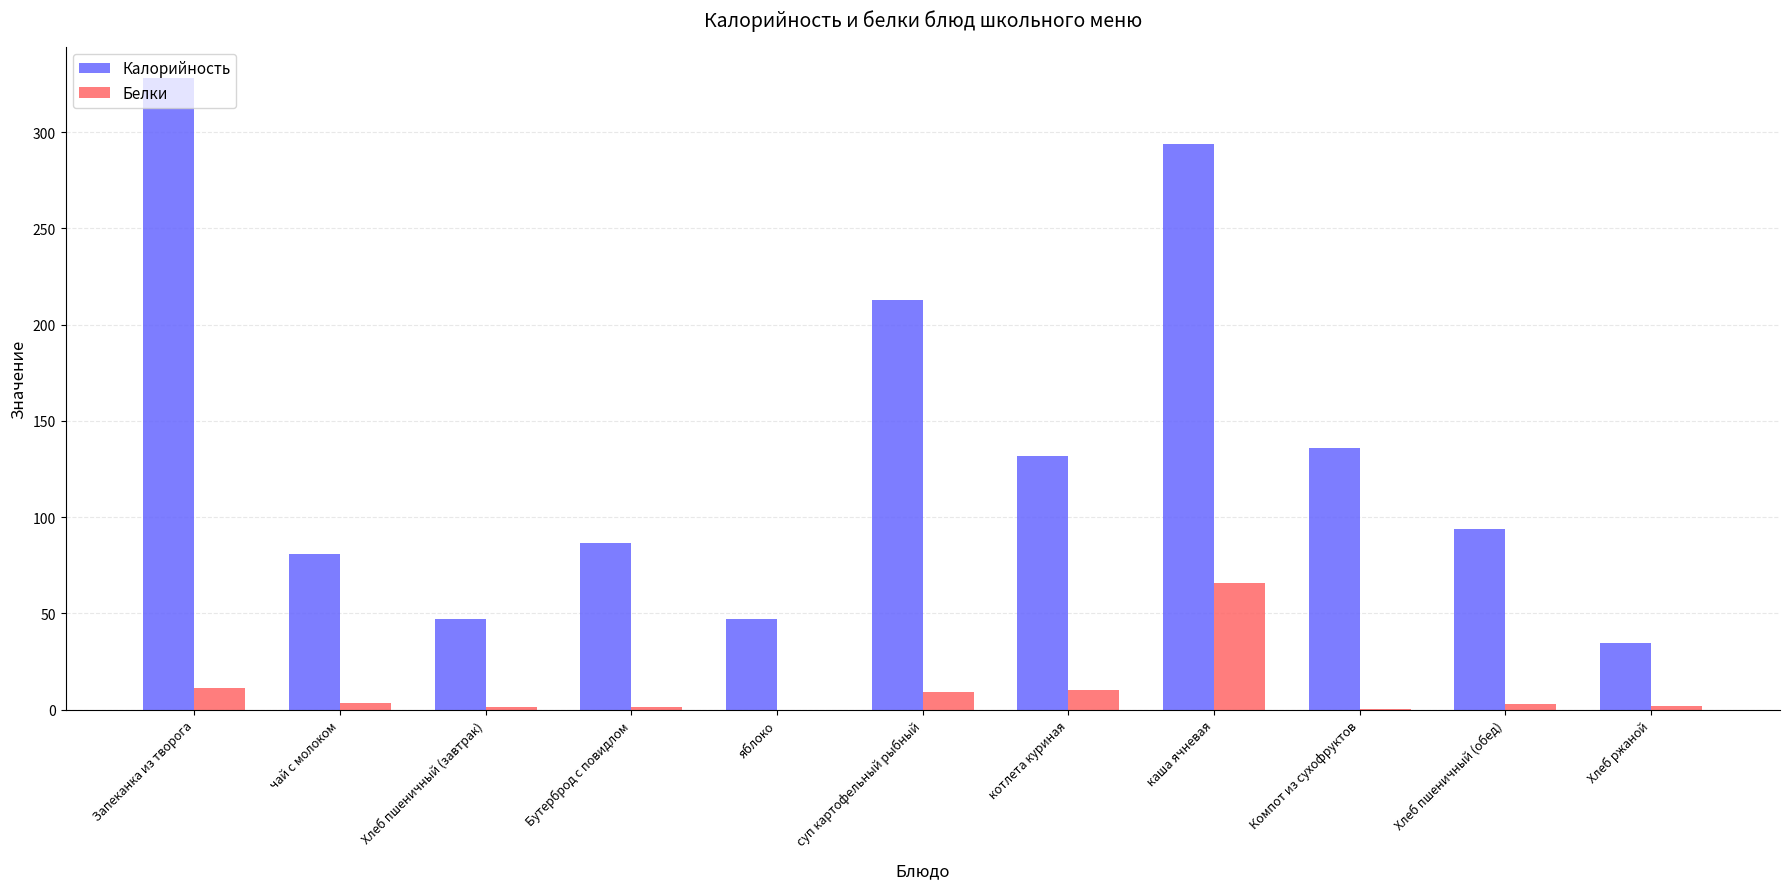

What is the sum of the Калорийность values at Хлеб пшеничный (завтрак) and каша ячневая?

340.8